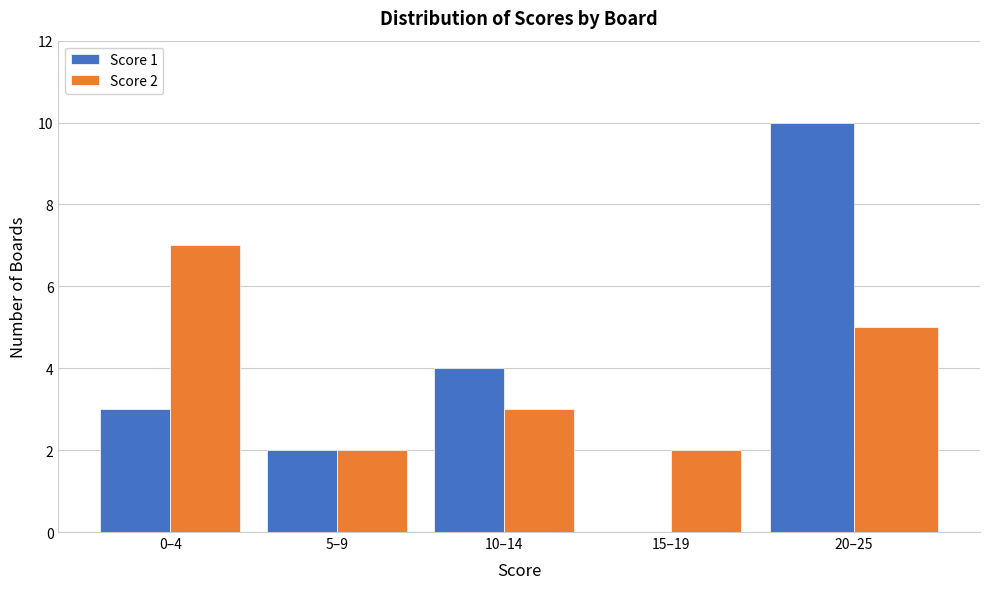

Reading left to right, transcribe all the data shown in this chart.

Score 1: 0–4=3	5–9=2	10–14=4	15–19=0	20–25=10
Score 2: 0–4=7	5–9=2	10–14=3	15–19=2	20–25=5